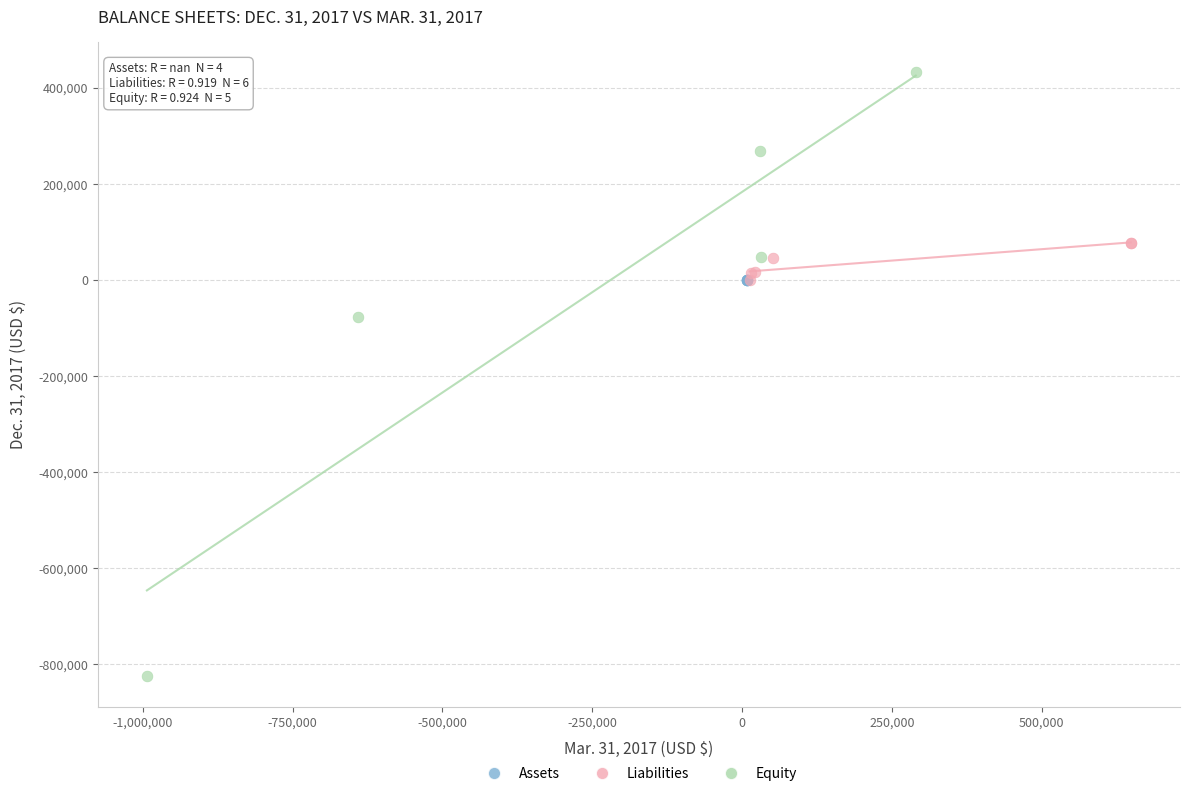

Which series contains the highest Y value?

Equity